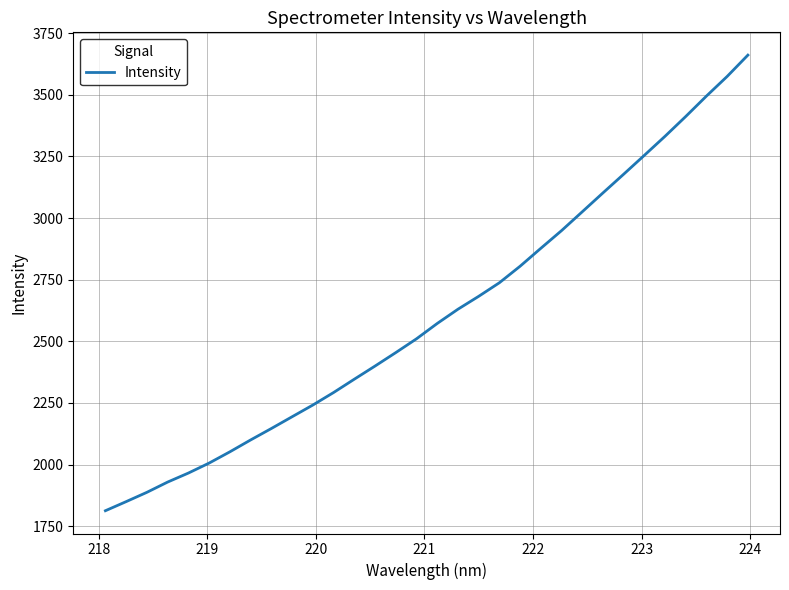

Does the chart have visible grid lines?

Yes